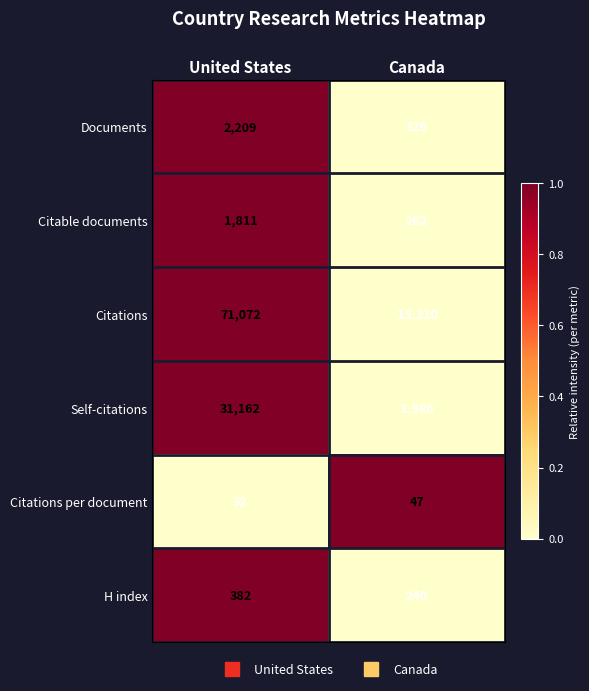

How many series are shown in this chart?

6